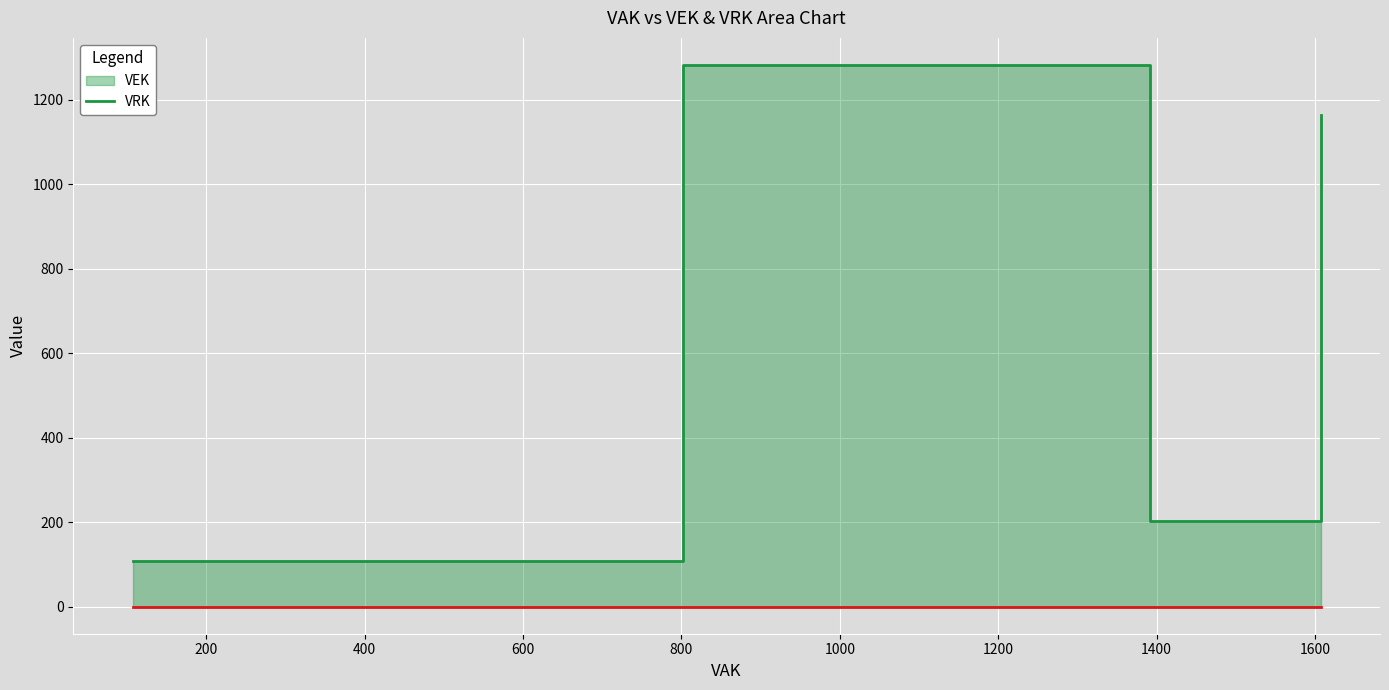

Reading left to right, transcribe all the data shown in this chart.

VEK line: 107	107	107	107	107	107	1282	202	1163	1163
VRK line: 0	0	0	0	0	0	0	0	0	0